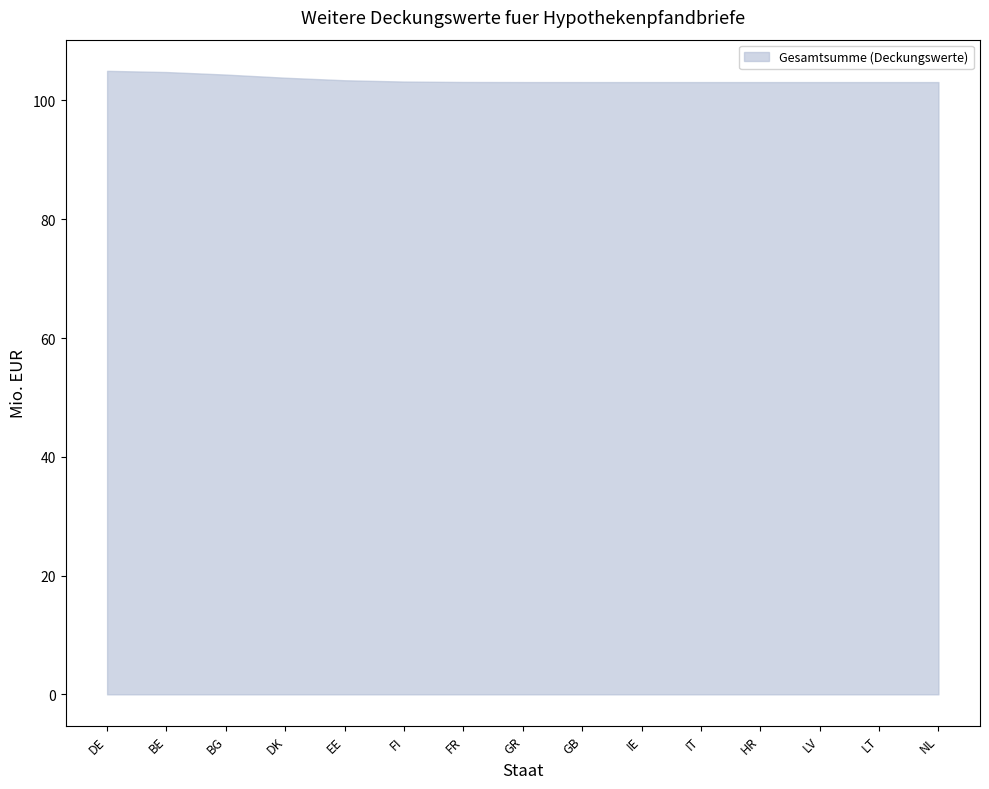

What is the smallest value displayed?

103.1